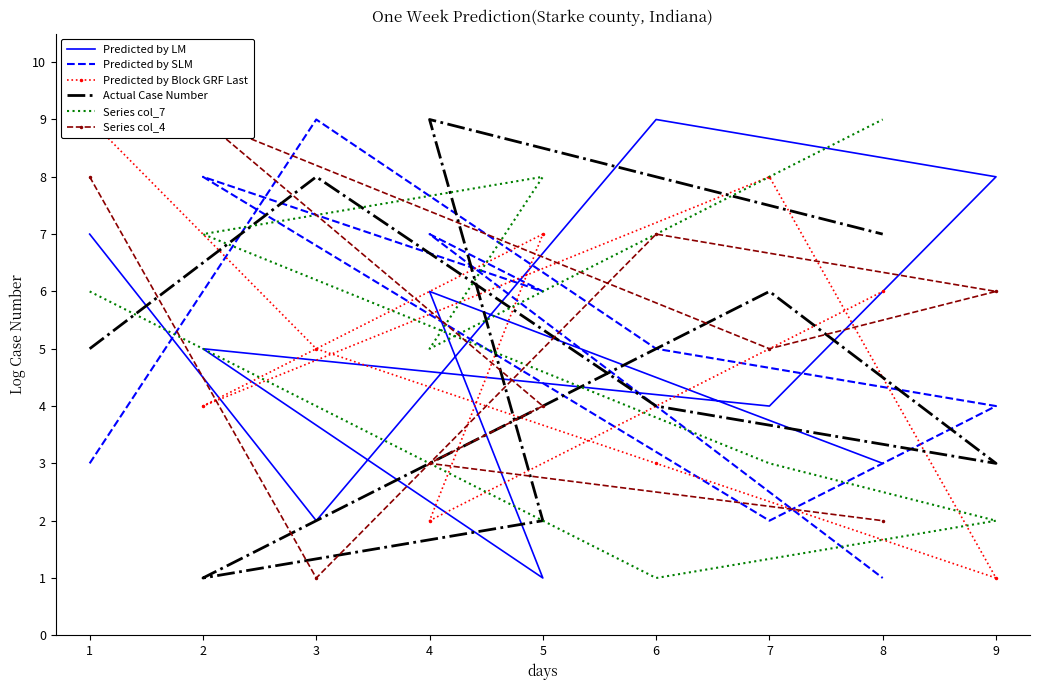

How many lines are shown in the chart?

6